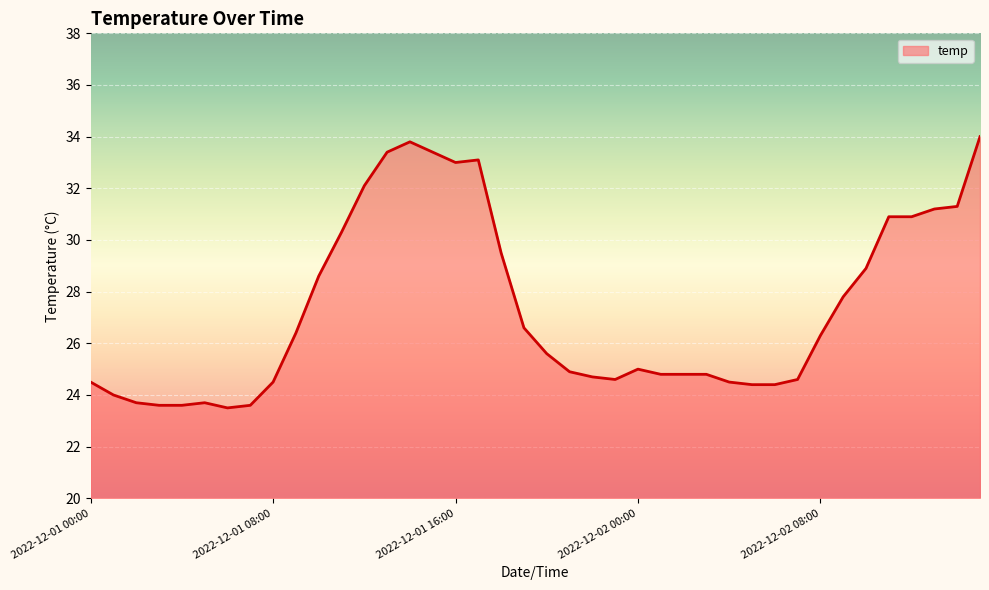

What is the minimum value shown in the chart?

23.5